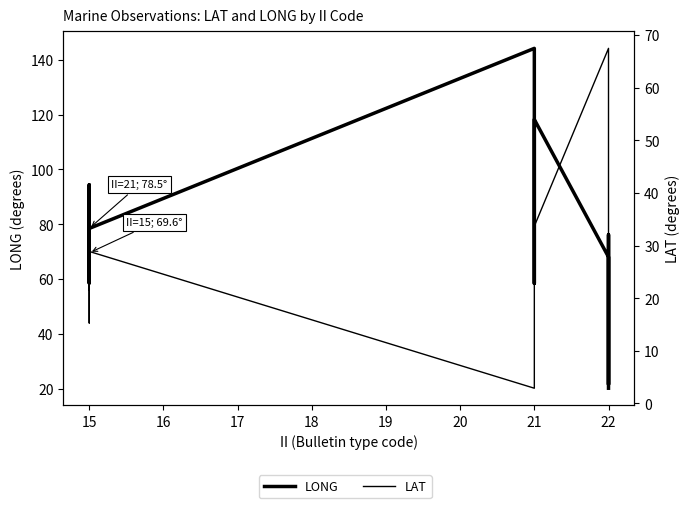

What is the average value of the LAT series?

29.0